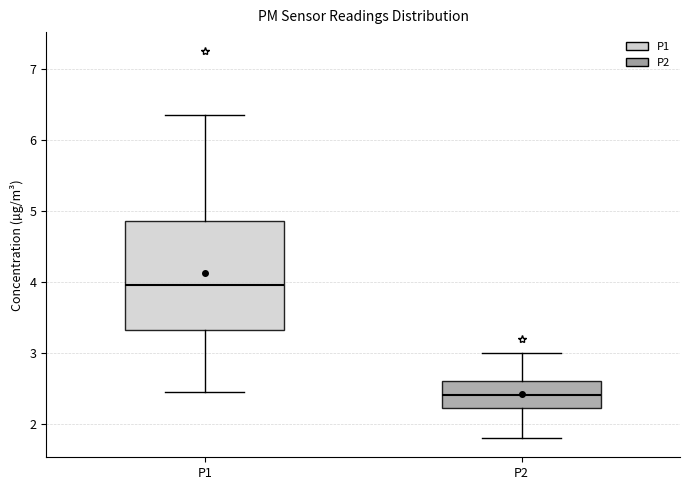

Reading left to right, transcribe this box plot: for each box, give where its median line is, the range the box spans, and where its two whiskers end, as read against the y-axis. The values are not printed on the chart, so give them approximately, as read against the axis.

P1: median 4.0, box 3.3 to 4.9, whiskers 2.5 to 6.4
P2: median 2.4, box 2.2 to 2.6, whiskers 1.8 to 3.0